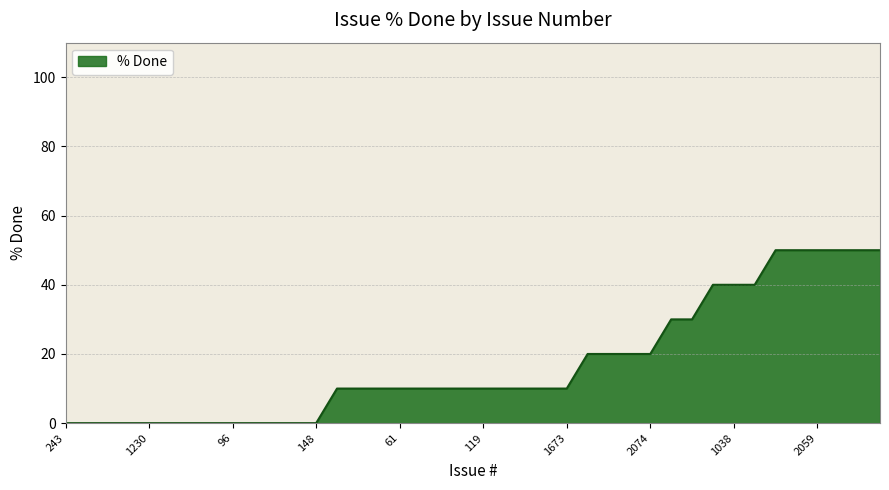

What is the maximum value shown in the chart?

50